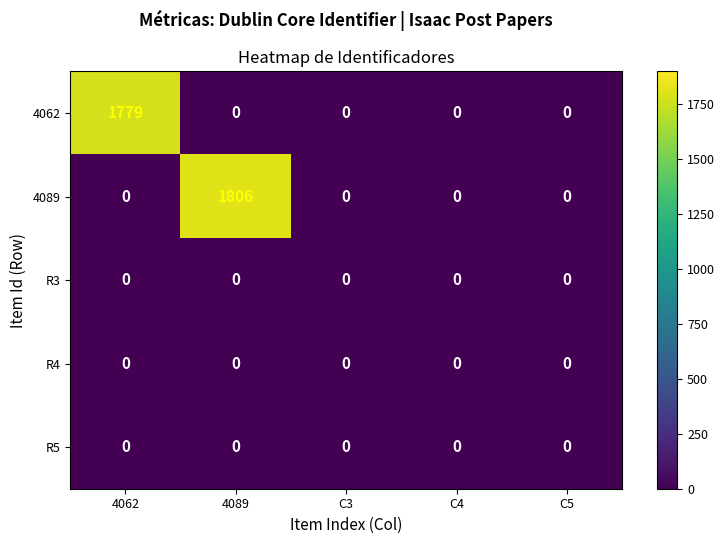

Which series has the largest total across all categories?

4089